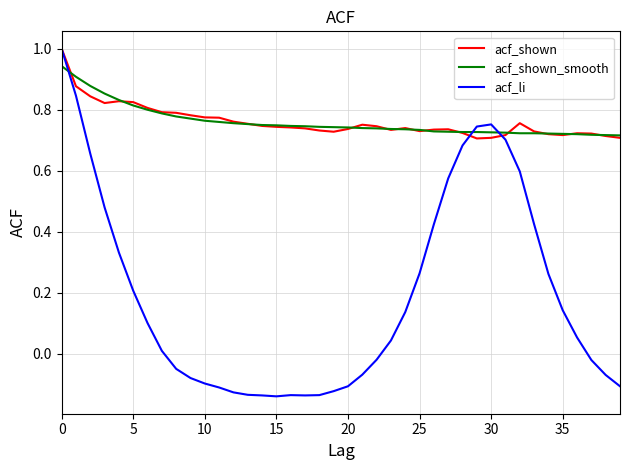

Which series has the largest range (max minus min)?

acf_li